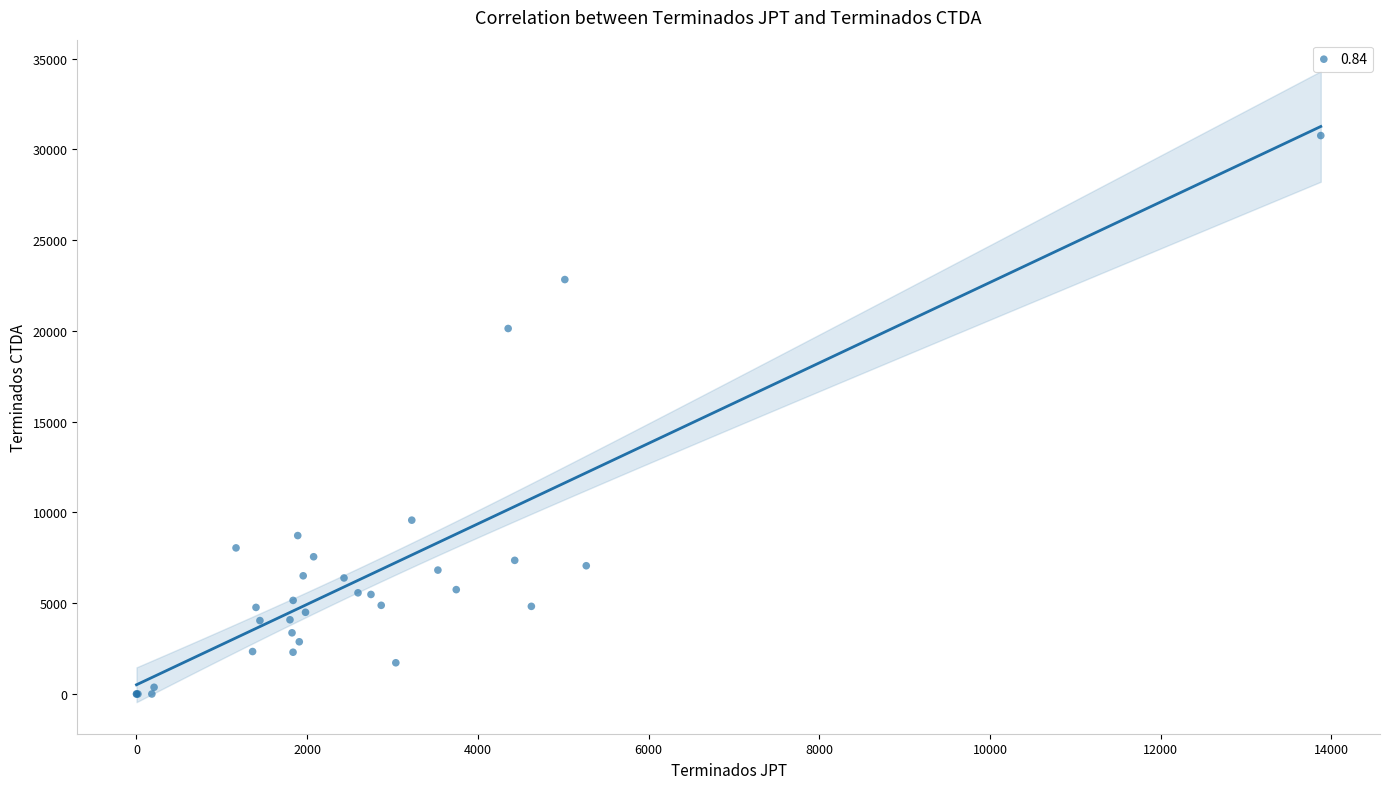

What Y value in the scatter plot is closest to 15380?

20133